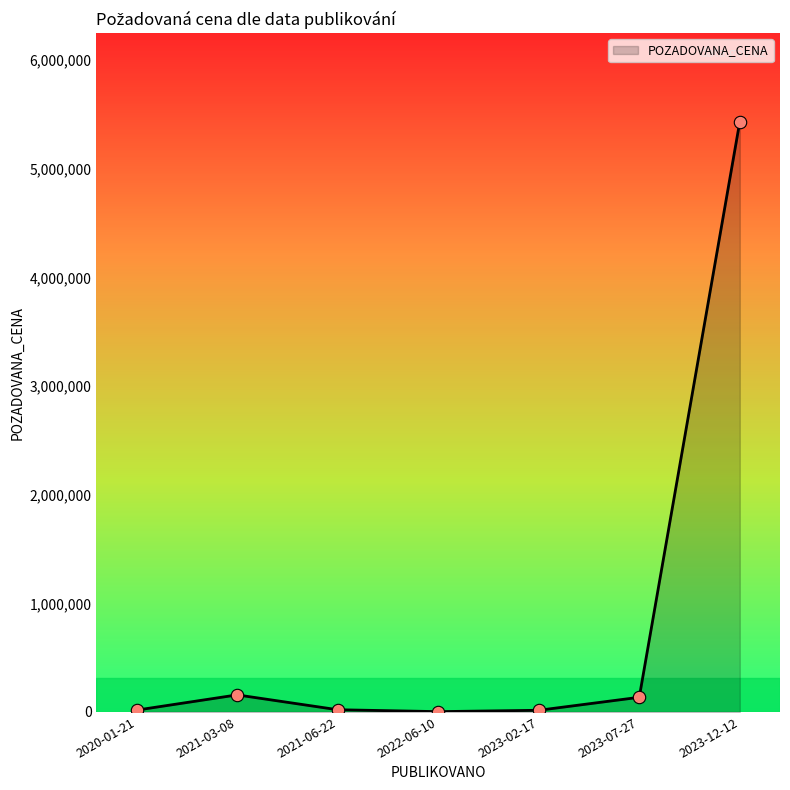

Between 2023-12-12 and 2023-07-27, which is larger?

2023-12-12